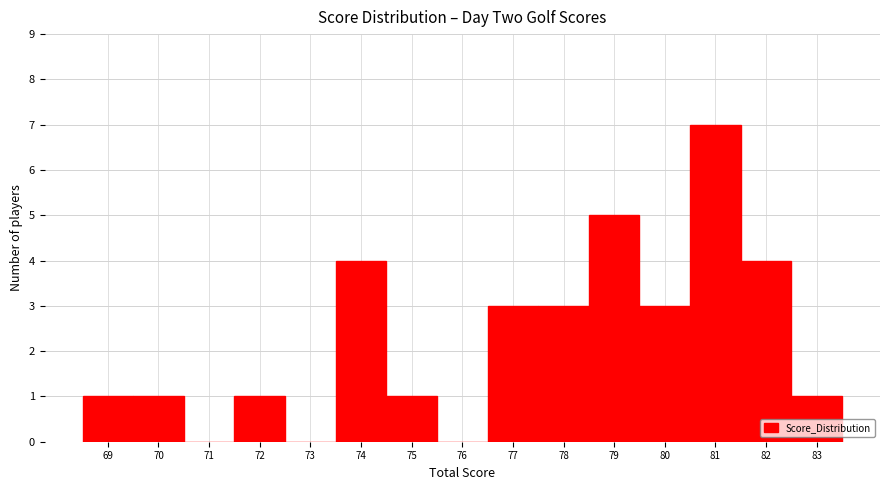

What is the height of the bar covering 78.5 to 79.5 on the x-axis? The values are not printed on the chart, so give them approximately, as read against the axis.

5